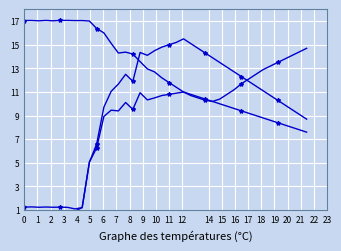

What is the maximum value shown in the chart?

17.1